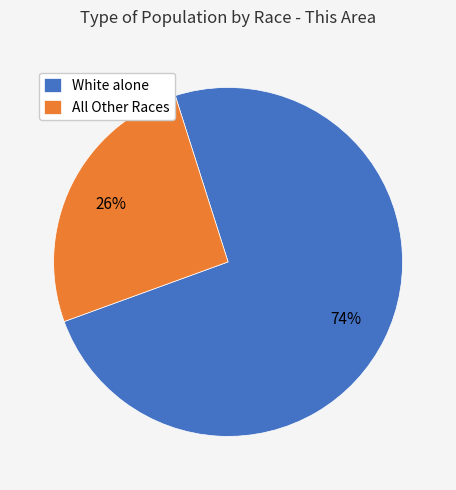

True or false: All Other Races accounts for 18% of the total.

False